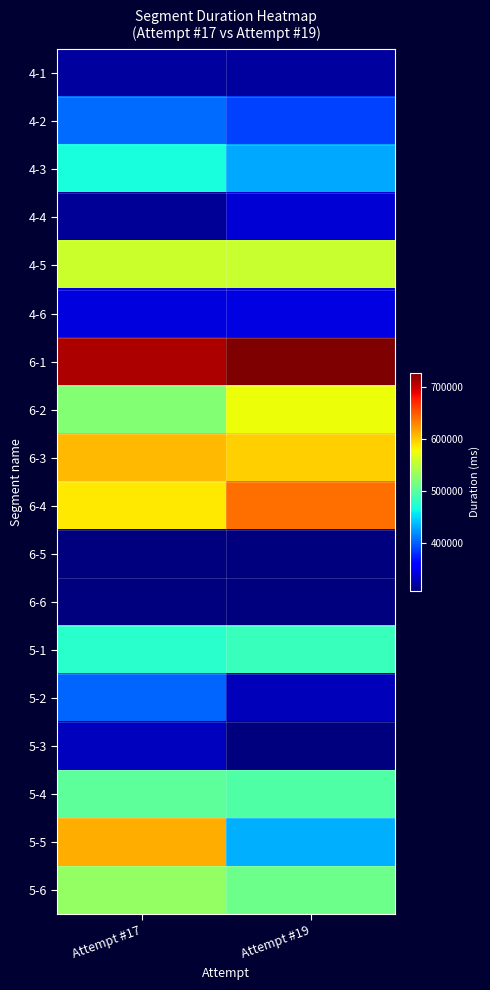

Rank the series by their maximum value, from lowest to highest.

6-5, 6-6, 4-1, 5-3, 4-4, 4-6, 5-2, 4-2, 4-3, 5-1, 5-4, 5-6, 4-5, 6-2, 6-3, 5-5, 6-4, 6-1